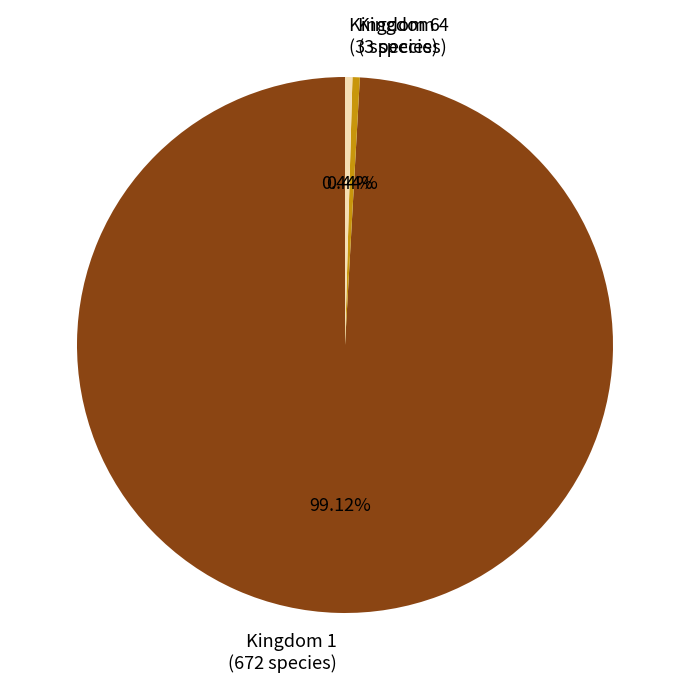

Which has a higher value, Kingdom 1 (672 species) or Kingdom 4 (3 species)?

Kingdom 1 (672 species)